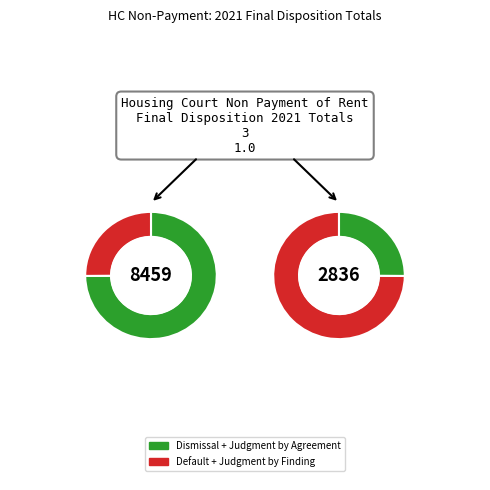

Which category has the smallest portion of the pie?

Judgment by Finding